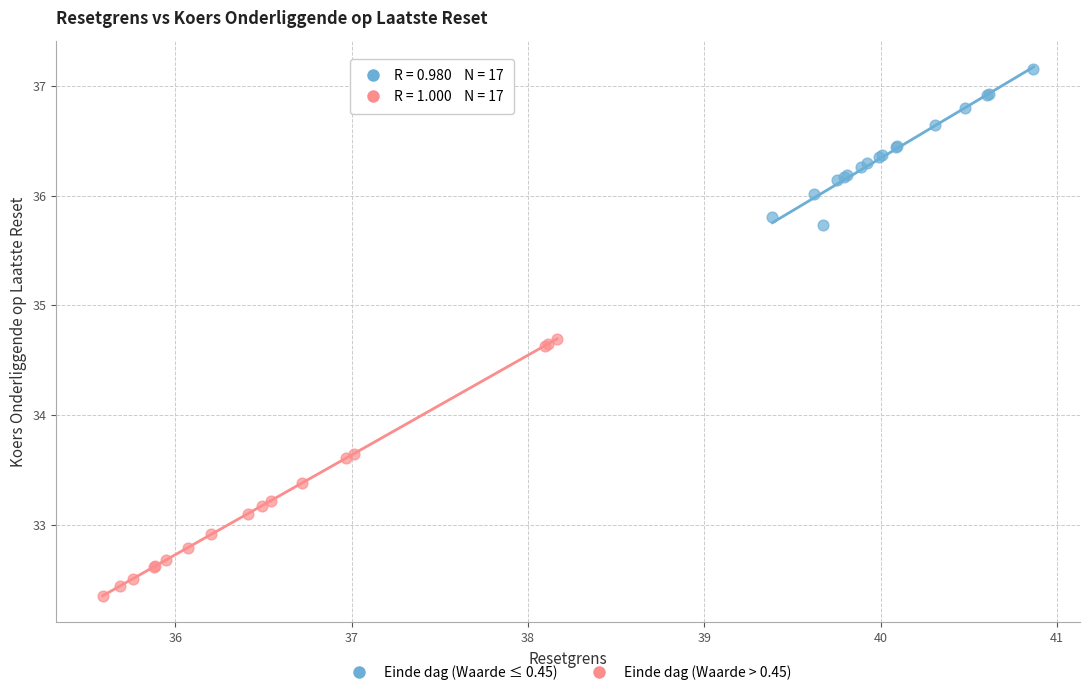

Which series contains the highest Y value?

Einde dag (Waarde ≤ 0.45)